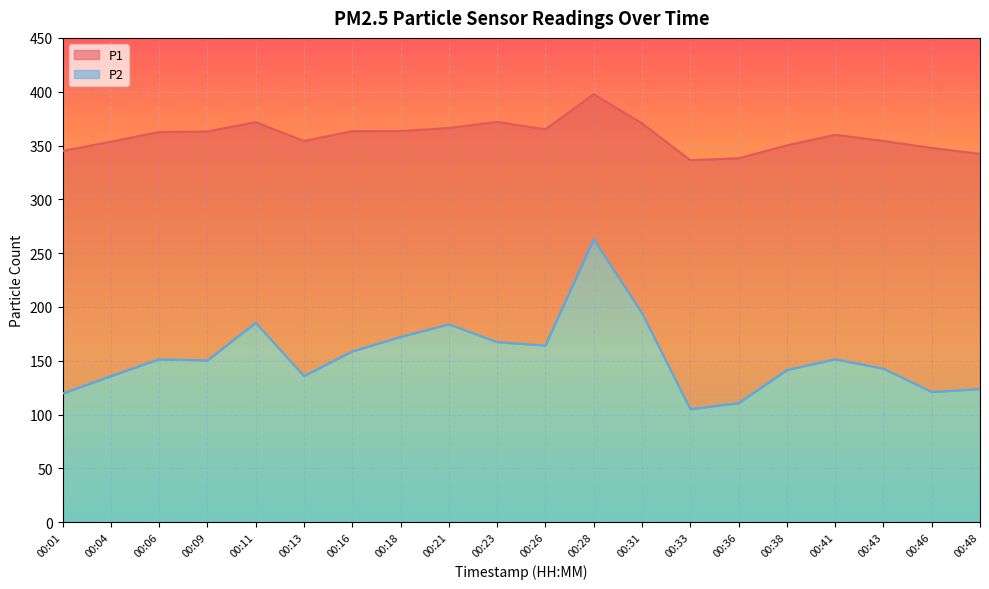

Which label corresponds to the largest value in the chart?

00:28